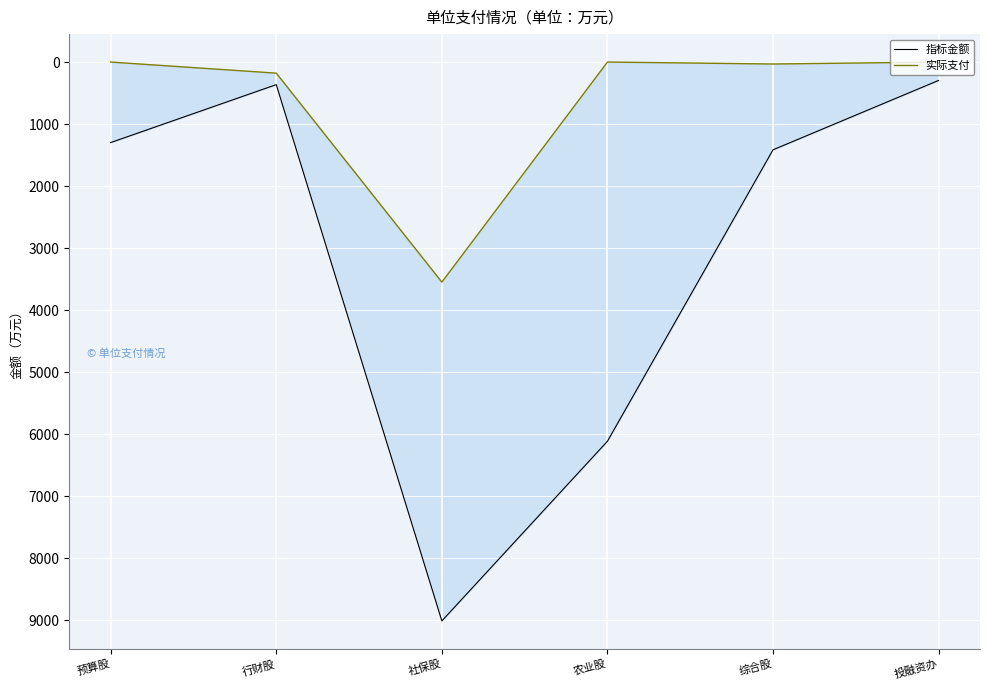

Rank the series by their average value, from lowest to highest.

实际支付, 指标金额